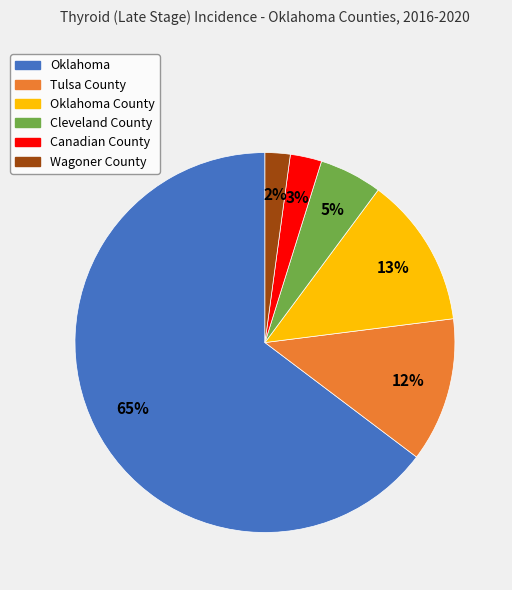

To the nearest percent, what is the difference between the largest and smallest slice percentages?

63%